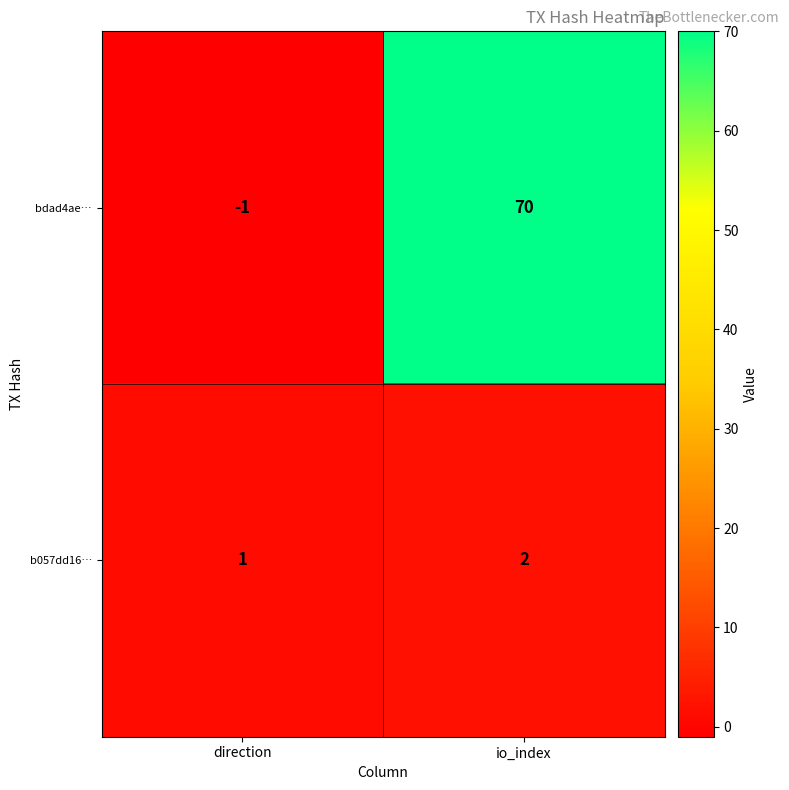

What is the difference between the highest and lowest values at io_index?

68